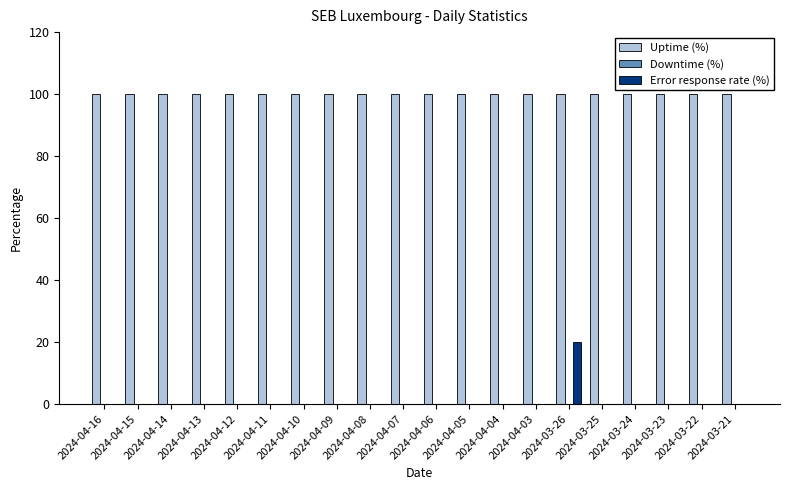

Which series has the largest total across all categories?

Uptime (%)